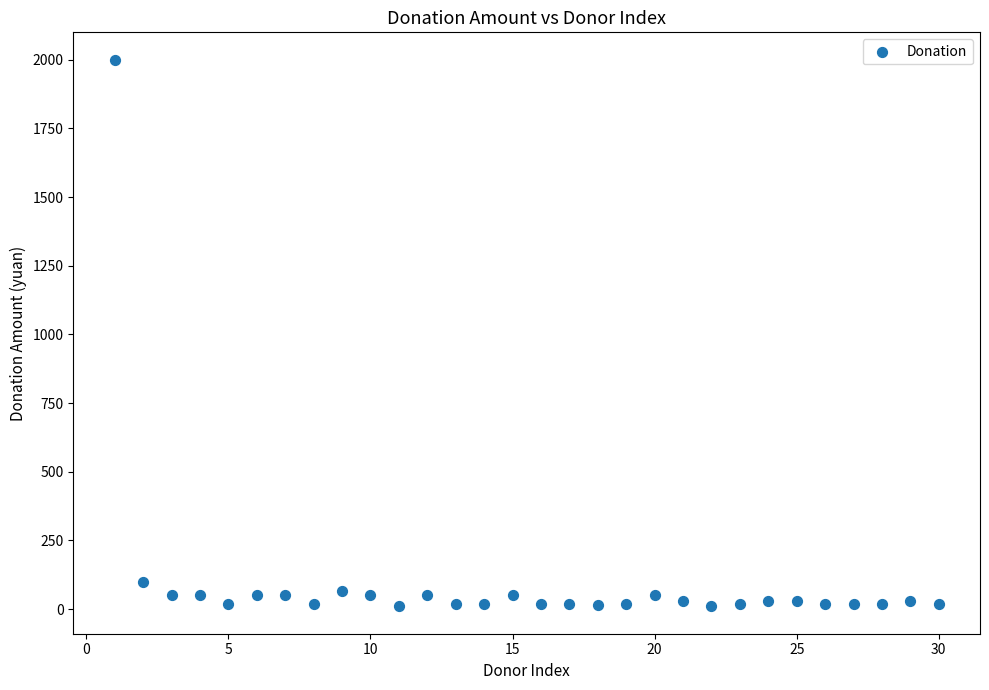

What is the range of X values (max minus min)?

29